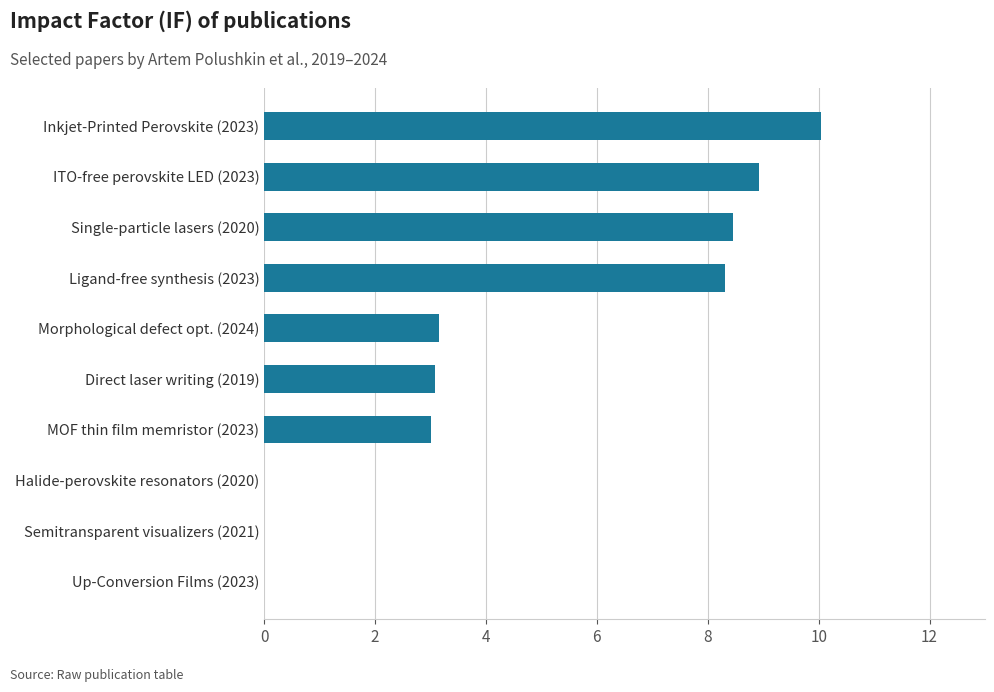

How many distinct data groups are displayed?

1